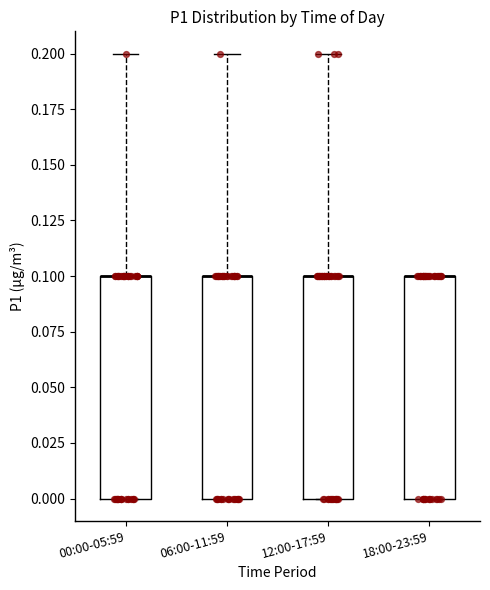

Where is the upper edge of the box for 00:00-05:59 on the y-axis? The values are not printed on the chart, so give them approximately, as read against the axis.

0.1